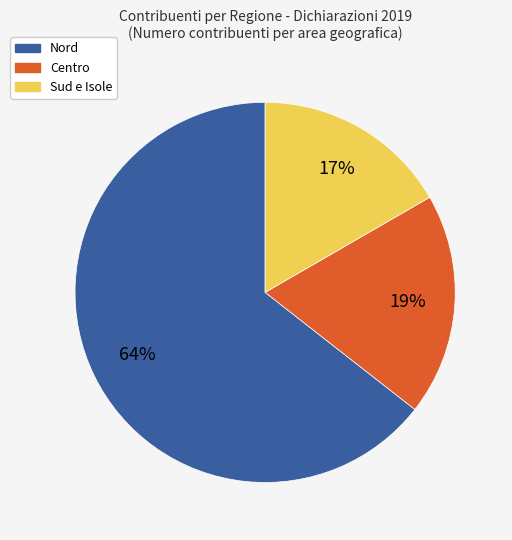

Does Nord account for over 50% of the chart?

Yes